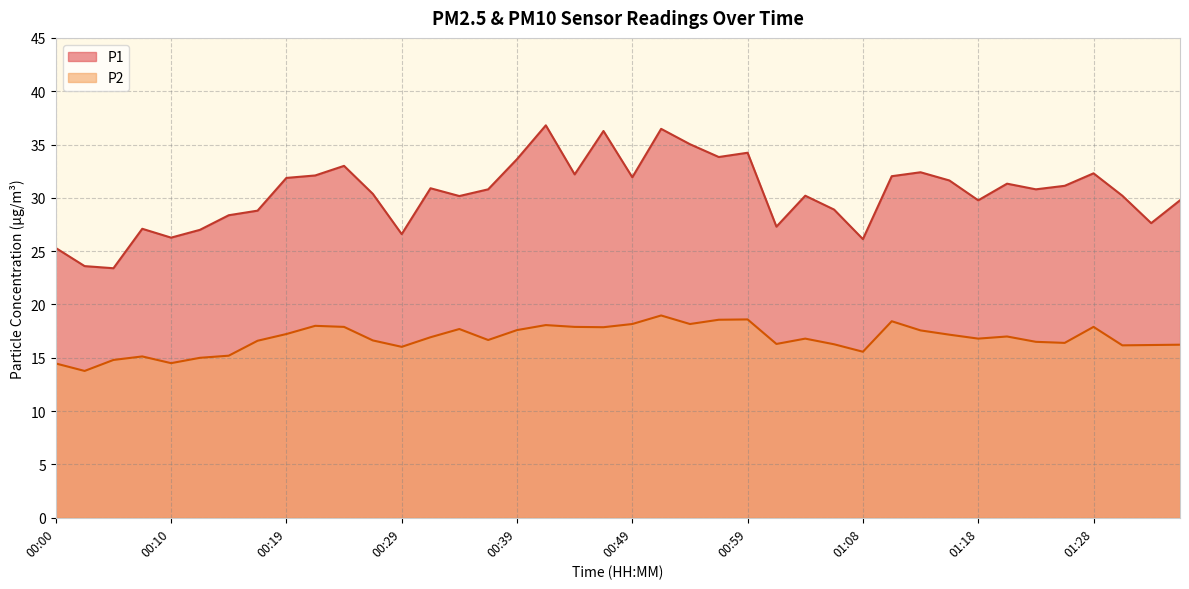

Where does the P2 series first go above 16?

00:17